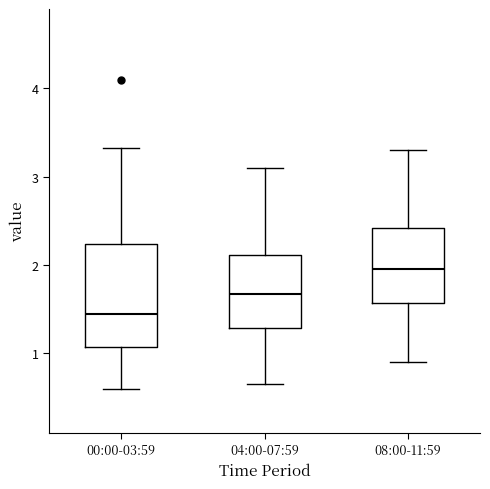

Where does the median line of the box for 00:00-03:59 sit on the y-axis? The values are not printed on the chart, so give them approximately, as read against the axis.

1.5